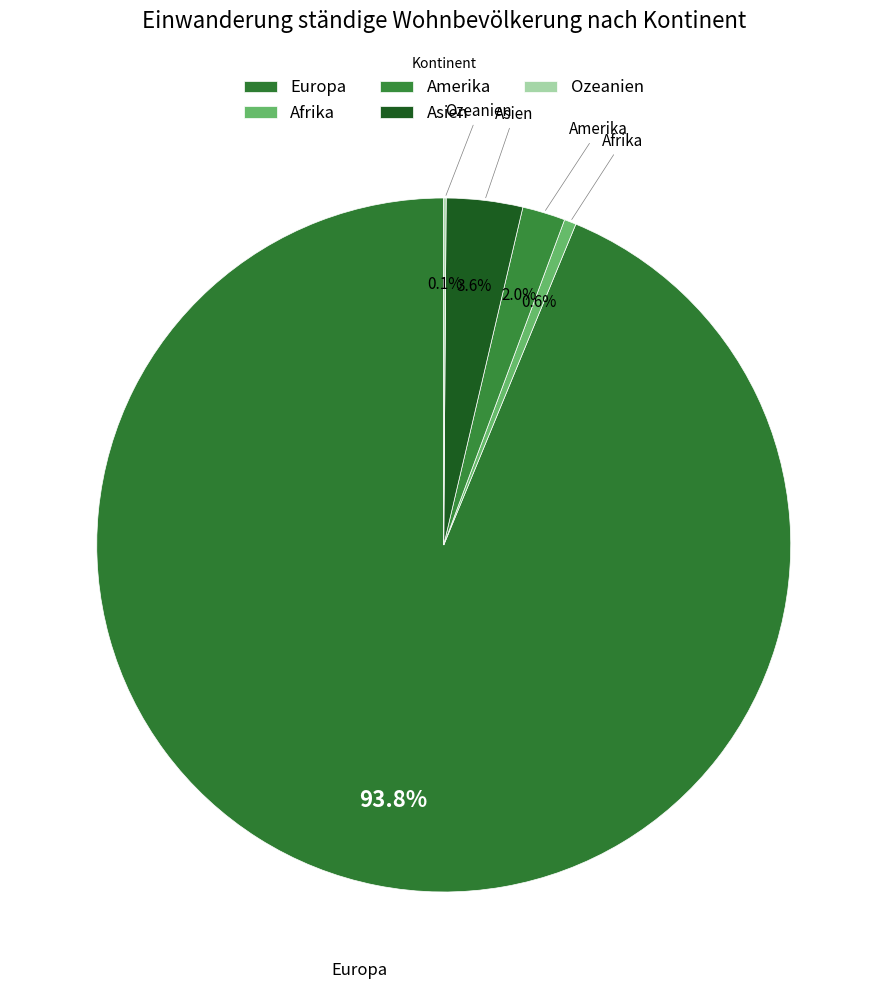

To the nearest percent, what is the combined percentage of Afrika and Asien?

4%